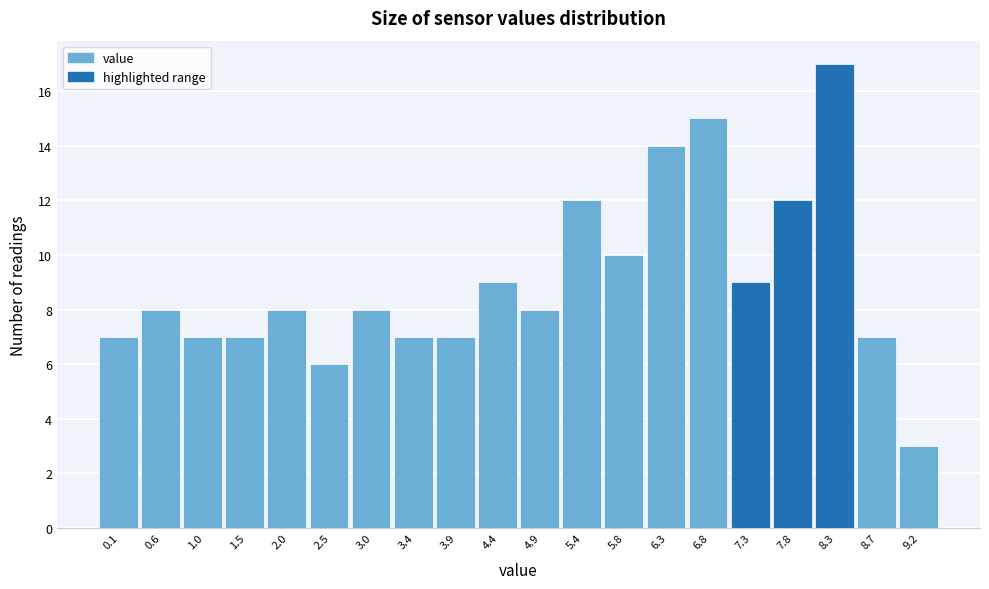

Reading right to left, extract all data points from this chart.

3	7	17	12	9	15	14	10	12	8	9	7	7	8	6	8	7	7	8	7